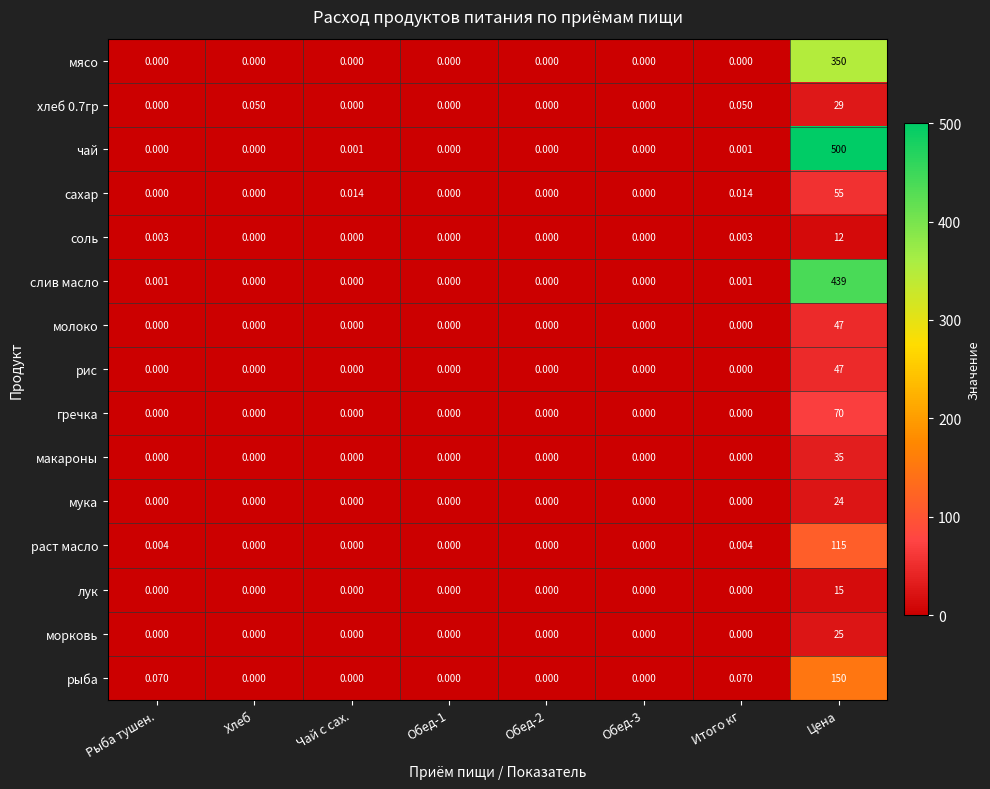

Which series has the largest total across all categories?

чай